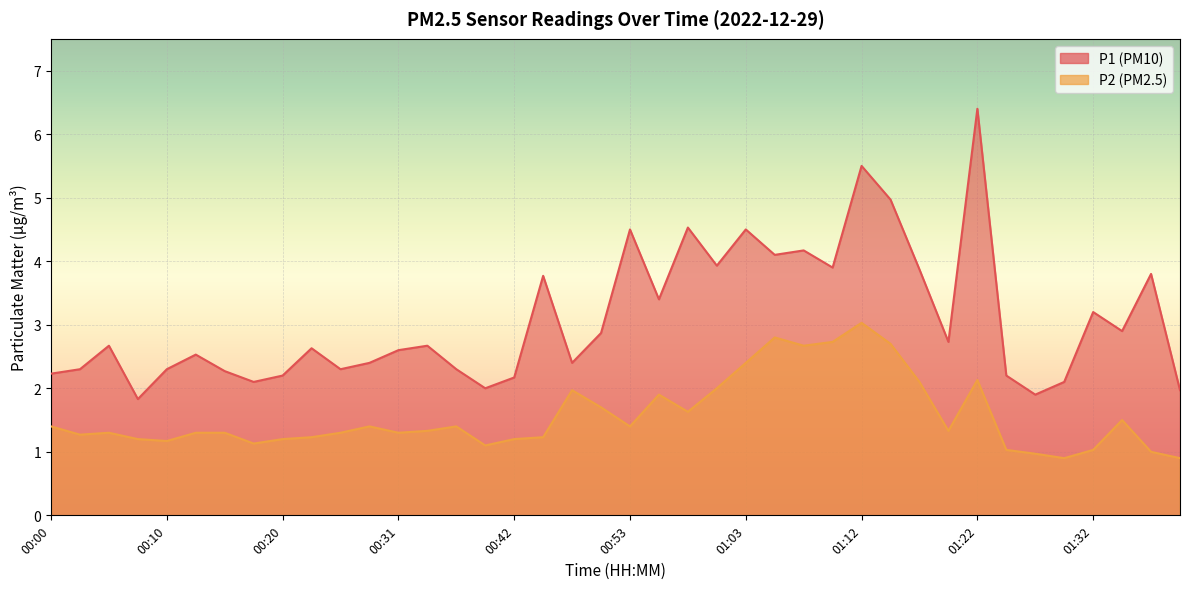

The value of P2 at 01:25 is 0.3. True or false?

False